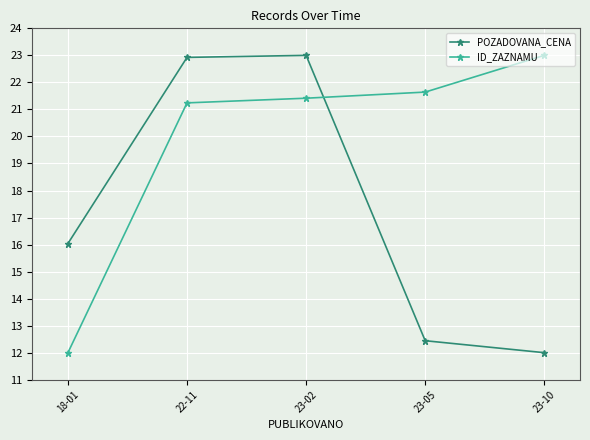

What is the label of the 4th point from the right?

22-11